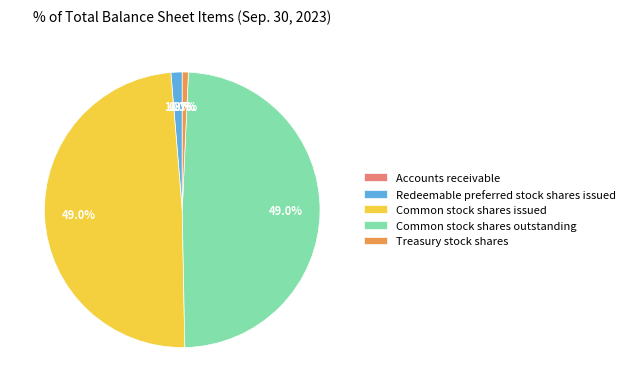

What percentage do Treasury stock shares and Common stock shares outstanding together represent?

49.7%